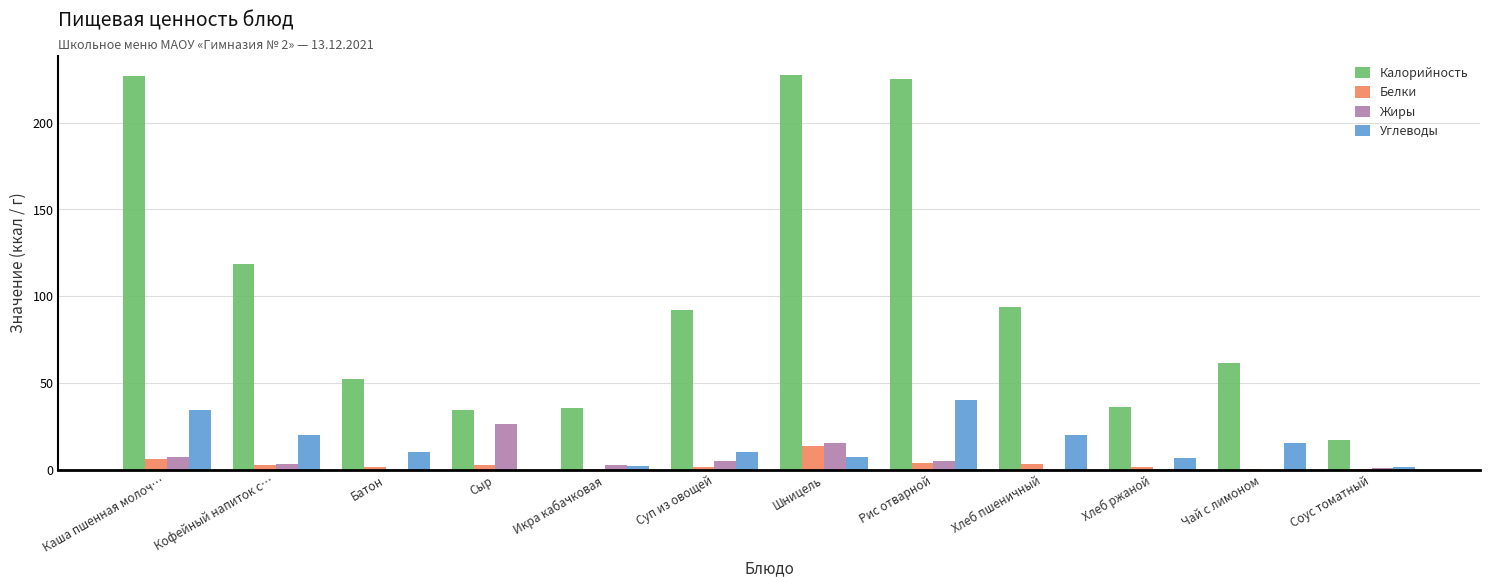

Which series changed the most between Икра кабачковая and Соус томатный?

Калорийность